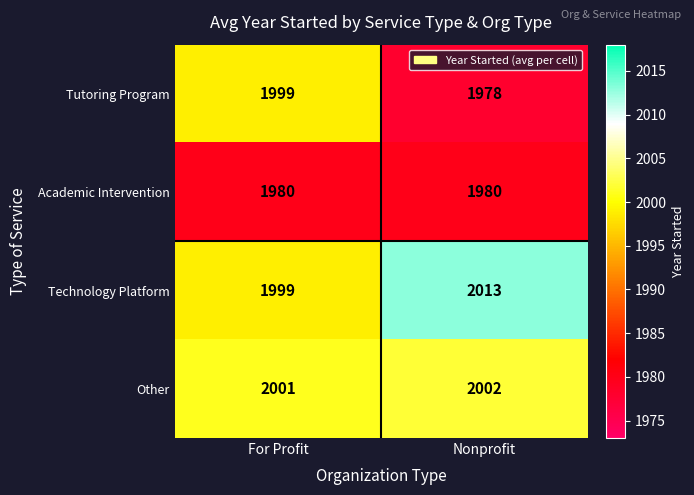

Between For Profit and Nonprofit, which series saw the biggest shift?

Tutoring Program